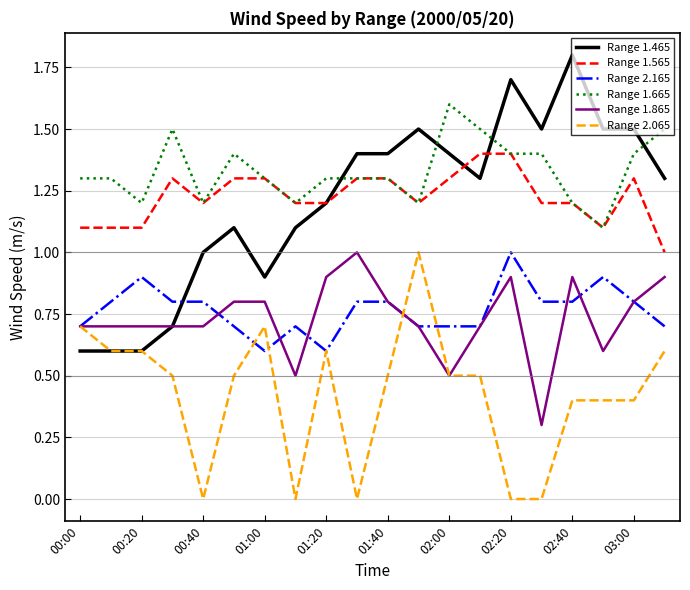

What is the average value of the Range 1.465 series?

1.2